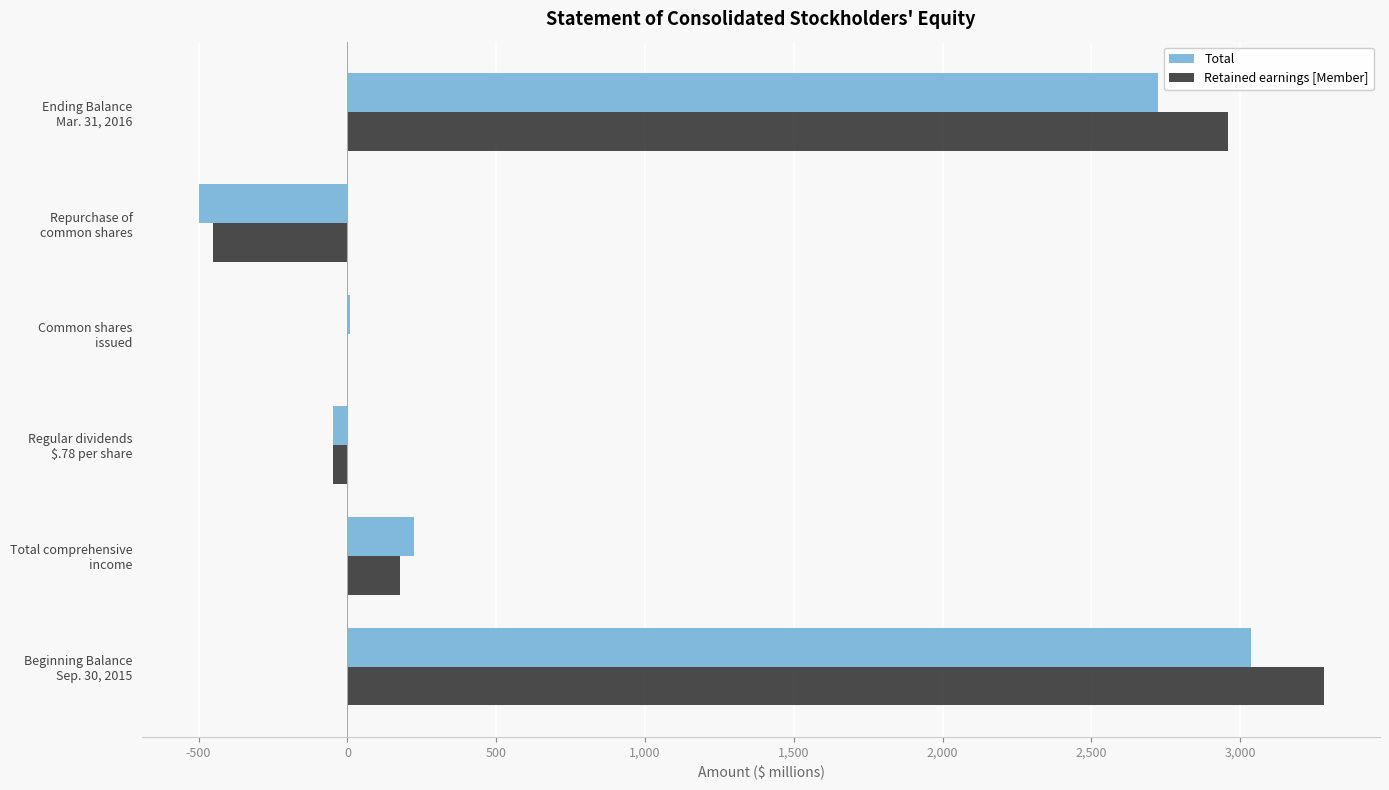

What is the sum of all Total values?

5446